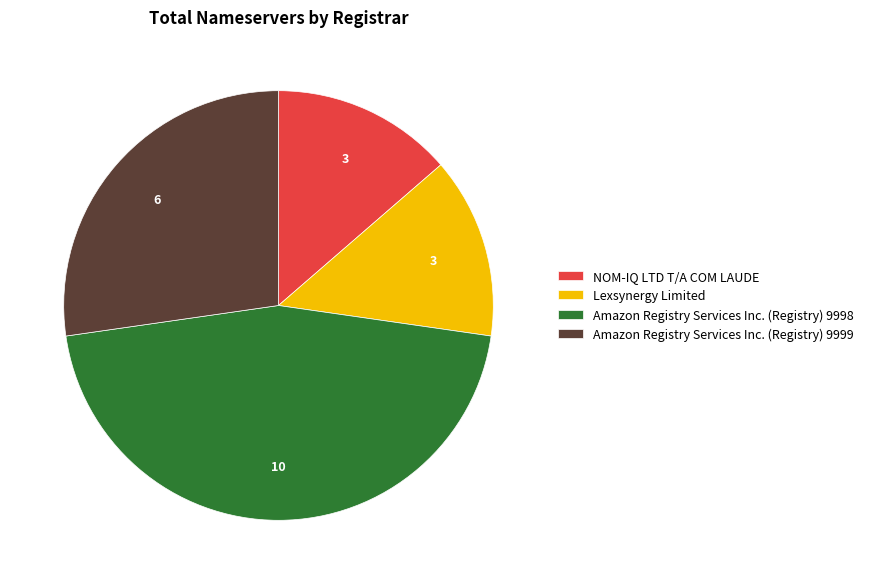

Is there any slice that represents more than half of the pie?

No